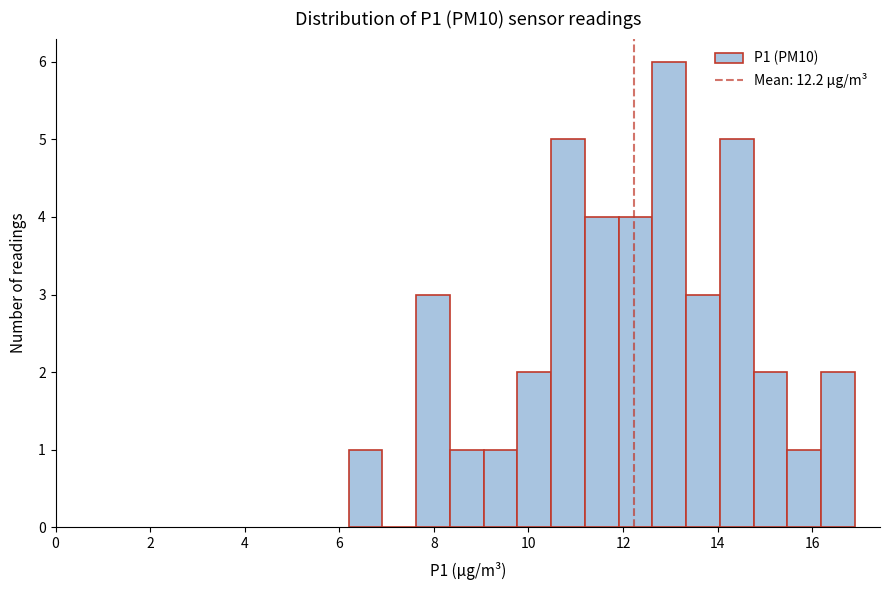

Read against the x-axis, roughly where is the centre of the tallest bar?

13.0